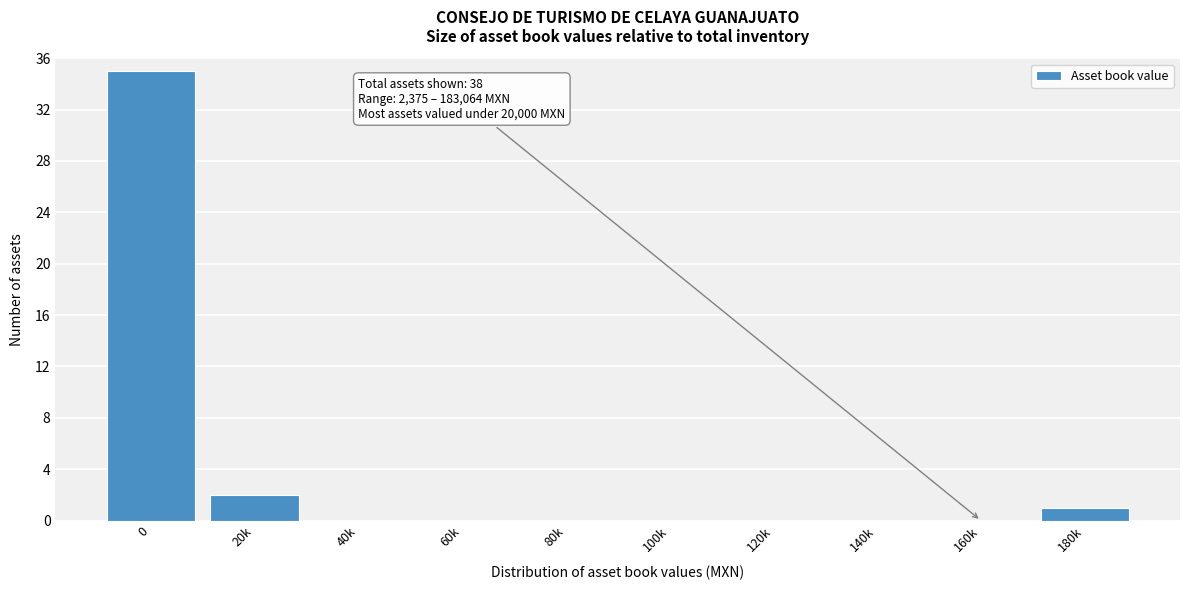

Reading left to right, what are all the values shown in this chart?

0=35	20k=2	40k=0	60k=0	80k=0	100k=0	120k=0	140k=0	160k=0	180k=1